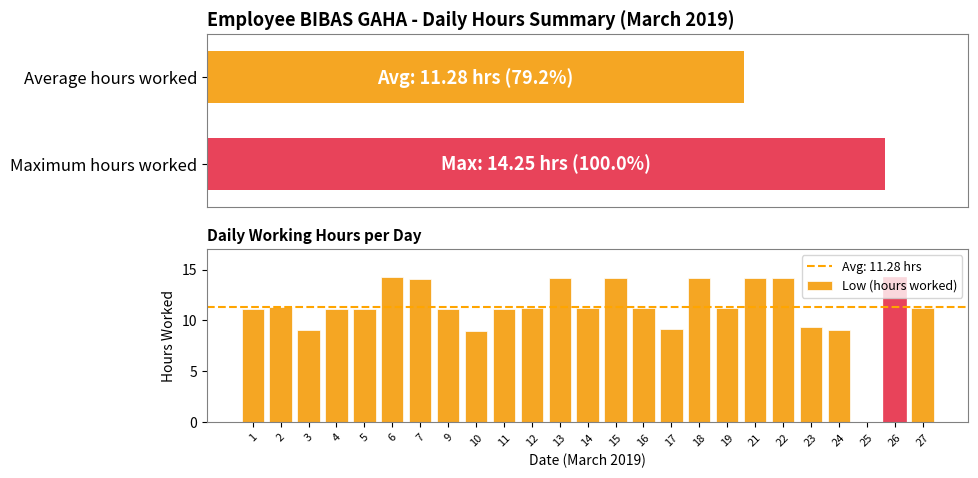

At which category does the chart reach its peak across all series?

26